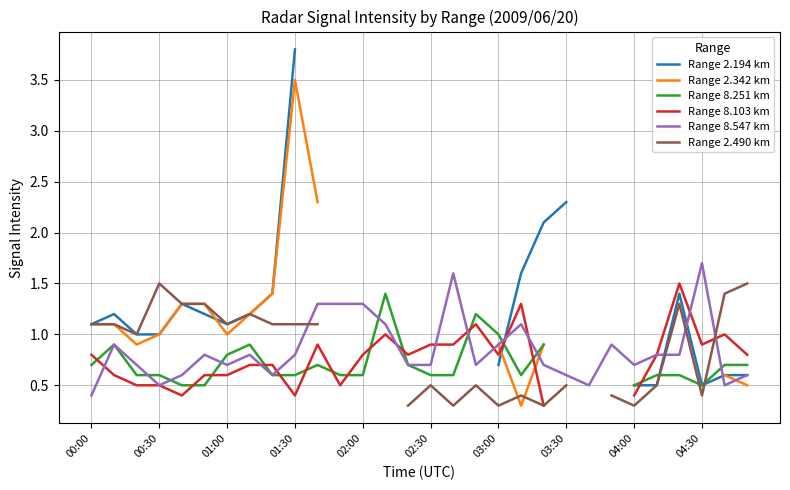

What is the value of the Range 8.103 km point at the 8th from the left?

0.7